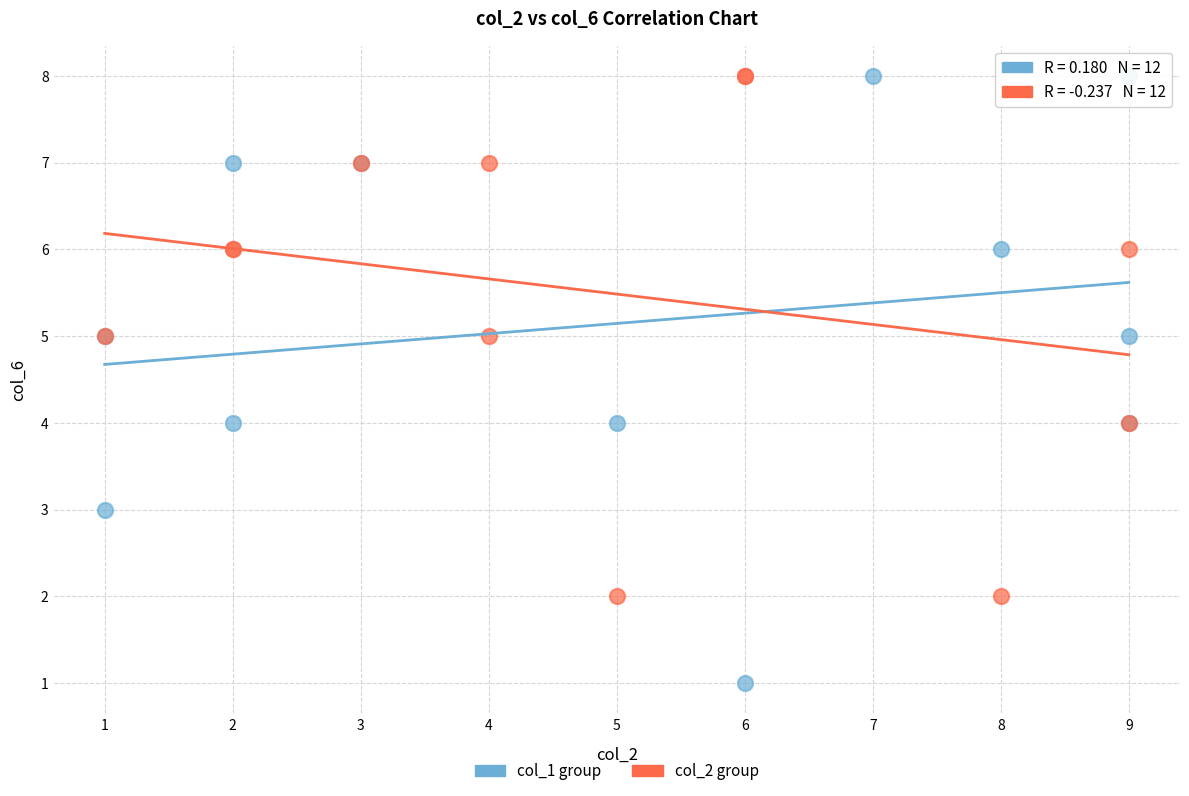

Which series reaches the minimum Y coordinate?

col_1 group